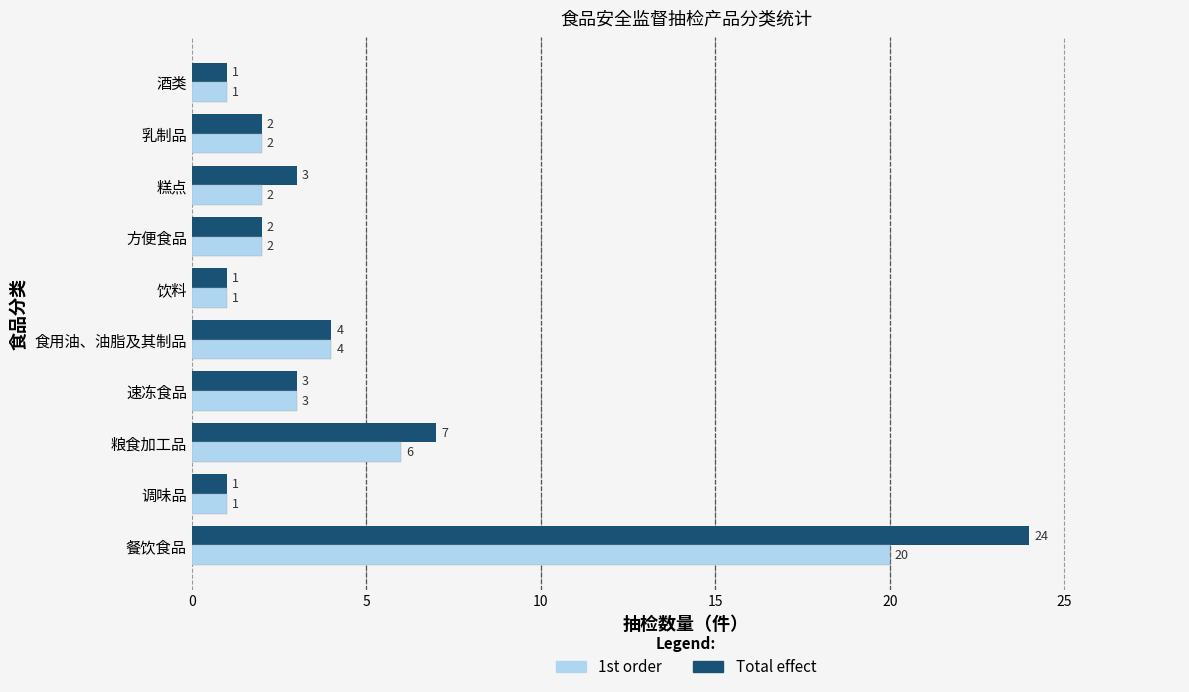

The 1st order series shows 5 at 速冻食品. True or false?

False